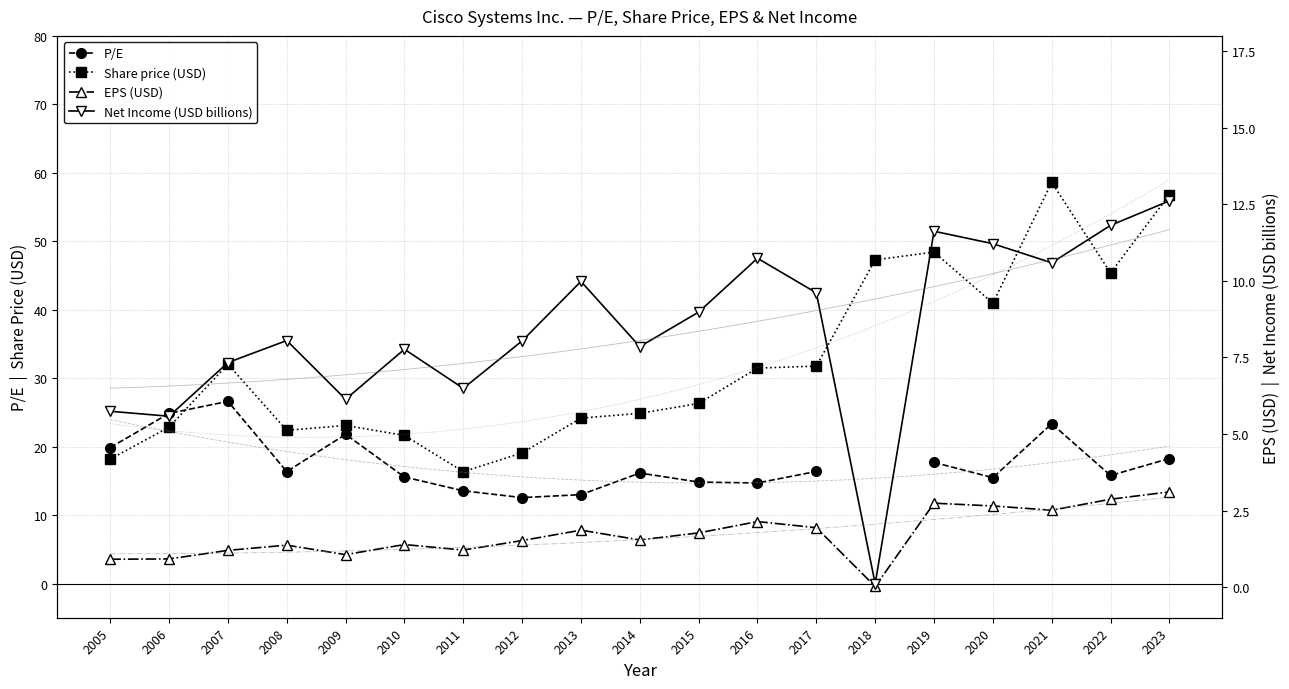

What is the difference between the second highest and second lowest values in the Share price (USD) series?

38.6